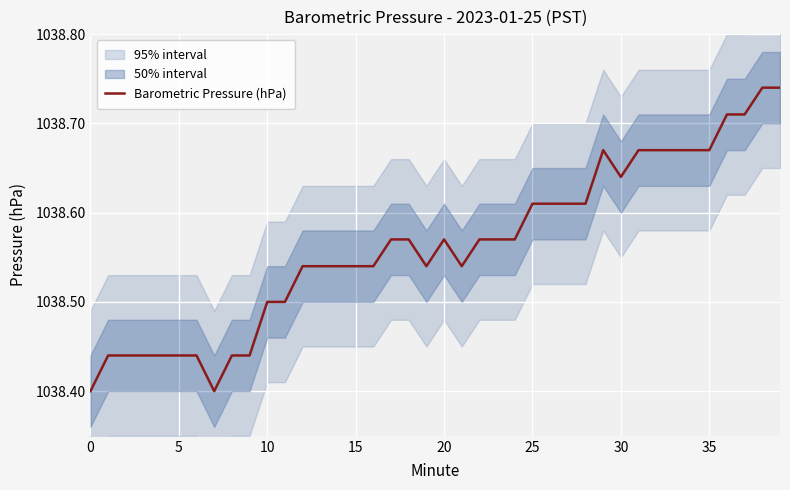

What is the smallest value displayed?

1038.4